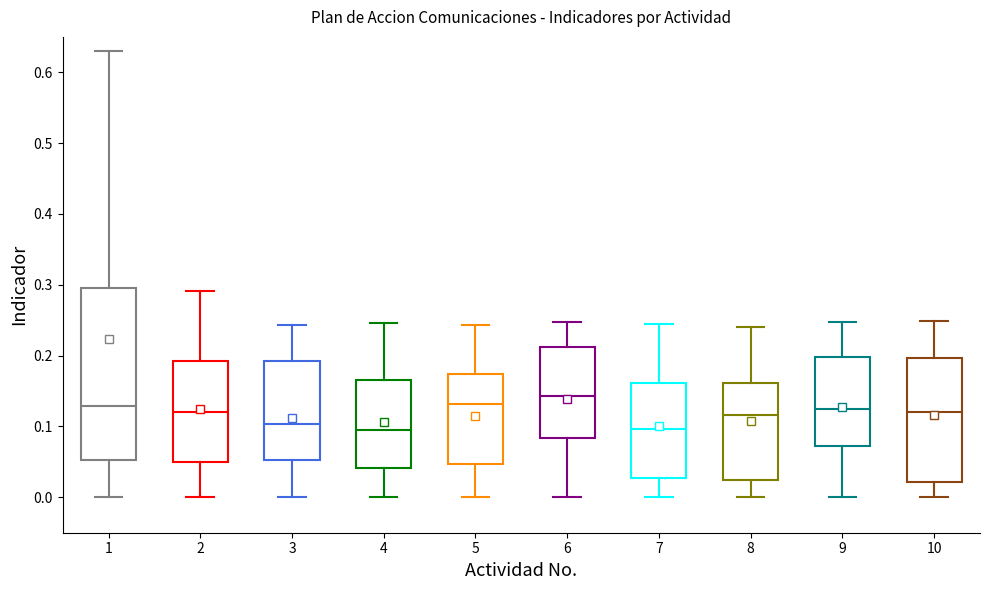

Reading left to right, read every box against the y-axis: the position of its median line, the range the box covers, and the ends of its whiskers. The values are not printed on the chart, so give them approximately, as read against the axis.

1: median 0.13, box 0.05 to 0.30, whiskers 0.00 to 0.63
2: median 0.12, box 0.05 to 0.19, whiskers 0.00 to 0.29
3: median 0.10, box 0.05 to 0.19, whiskers 0.00 to 0.24
4: median 0.09, box 0.04 to 0.17, whiskers 0.00 to 0.25
5: median 0.13, box 0.05 to 0.17, whiskers 0.00 to 0.24
6: median 0.14, box 0.08 to 0.21, whiskers 0.00 to 0.25
7: median 0.10, box 0.03 to 0.16, whiskers 0.00 to 0.24
8: median 0.12, box 0.03 to 0.16, whiskers 0.00 to 0.24
9: median 0.12, box 0.07 to 0.20, whiskers 0.00 to 0.25
10: median 0.12, box 0.02 to 0.20, whiskers 0.00 to 0.25